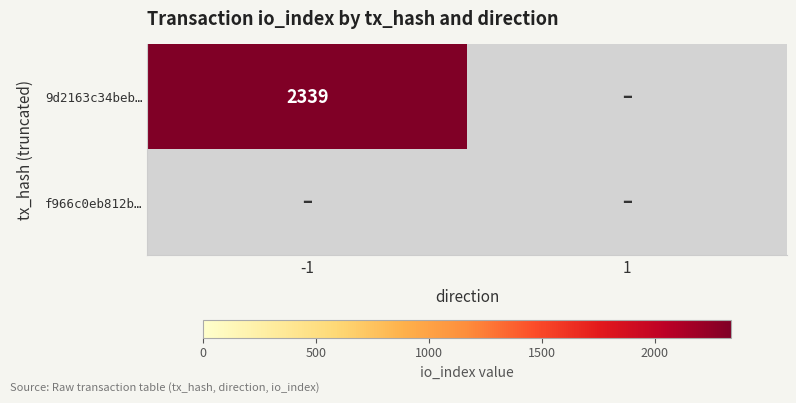

The 9d2163c34beb… series shows 862 at -1. True or false?

False